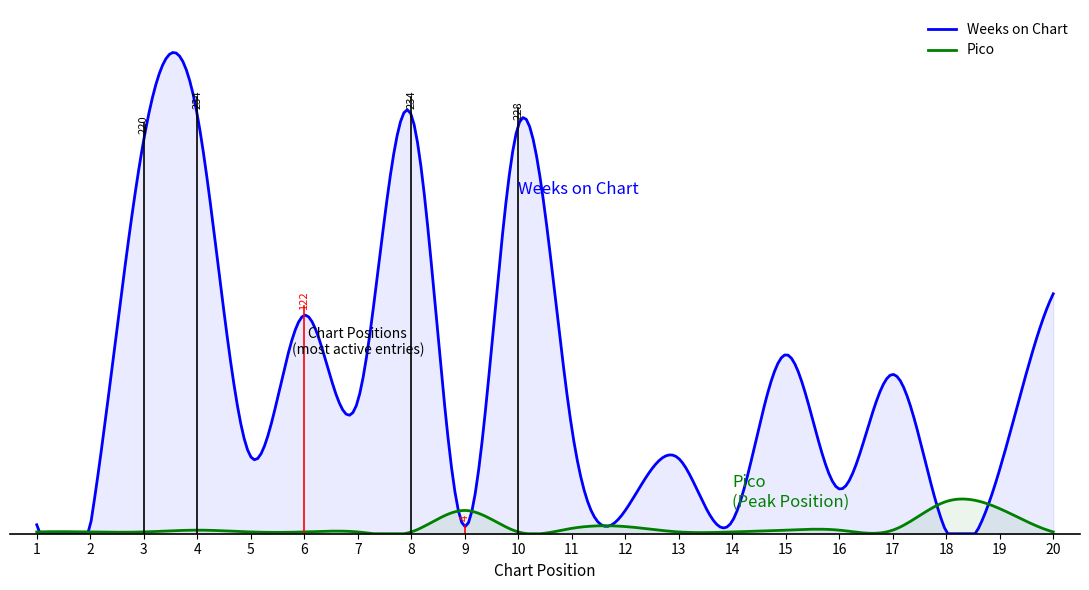

Reading left to right, extract all data points from this chart.

Weeks on Chart: 5	4	220	234	43	122	74	234	4	228	59	13	42	7	100	25	89	1	36	134
Pico: 1	1	1	2	1	1	1	1	13	1	3	4	1	1	2	2	2	18	14	1